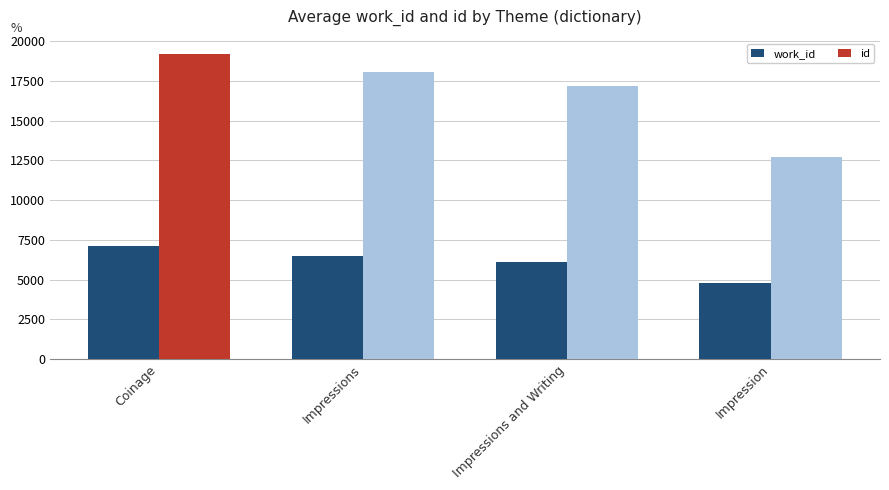

Which category has the lowest value in the id series?

Impression